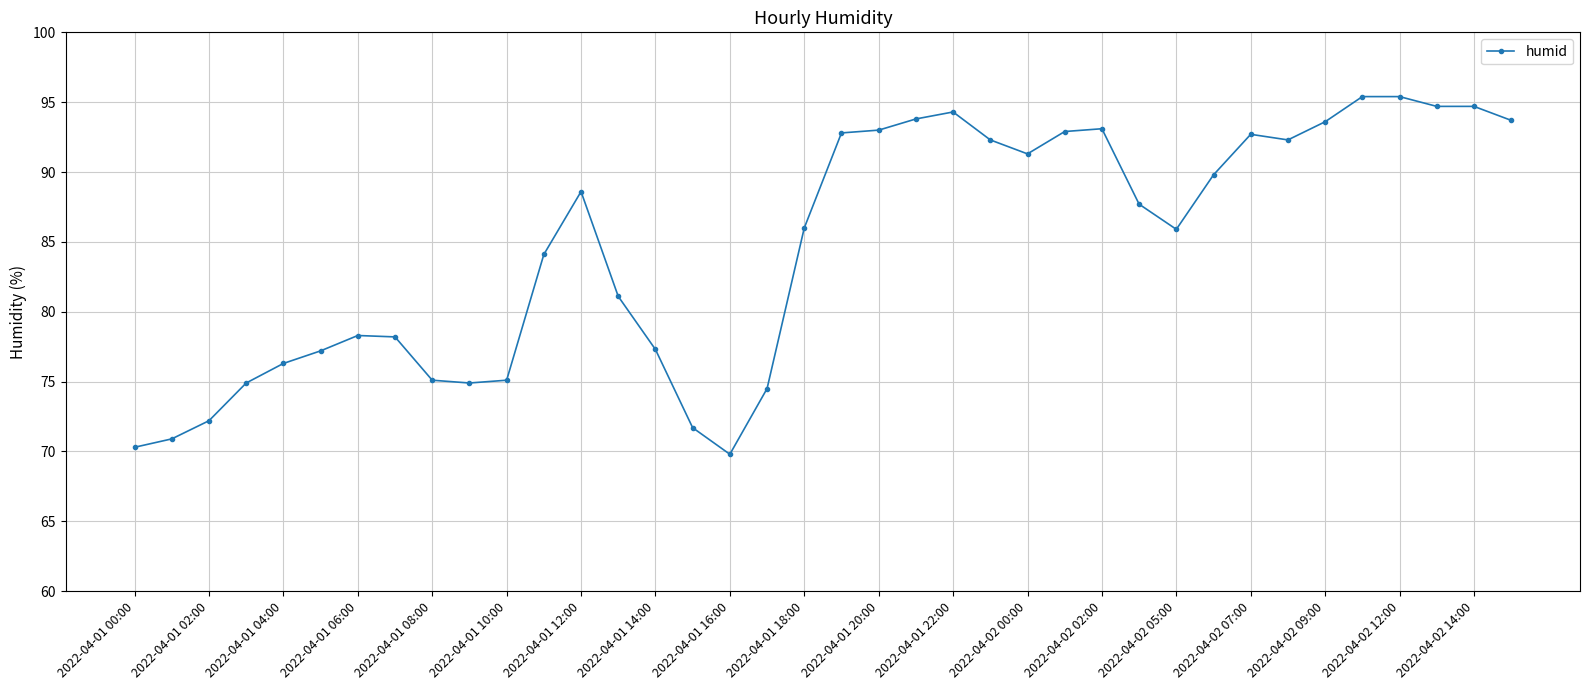

What is the difference between the maximum and minimum values?

25.6